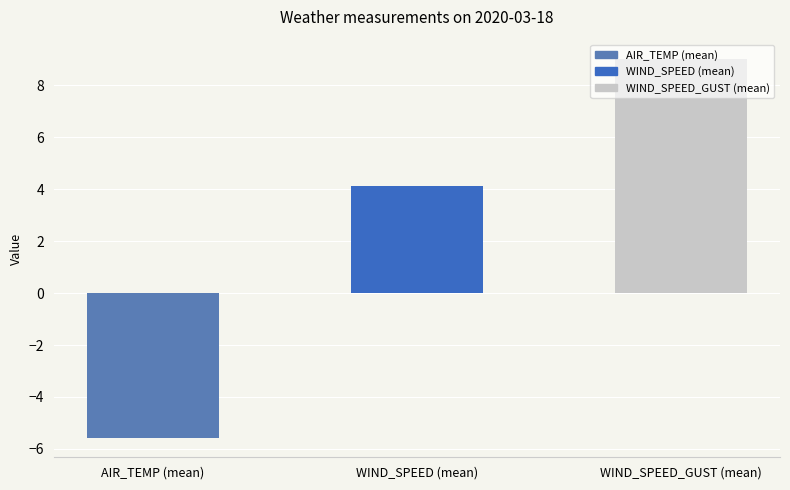

What is the change in value from AIR_TEMP (mean) to WIND_SPEED_GUST (mean)?

+14.6